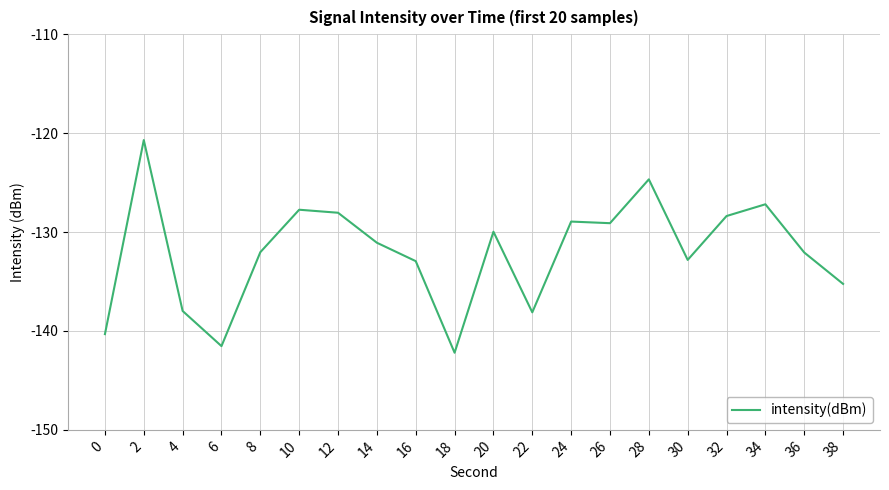

The value at 26 is -129.1. True or false?

True